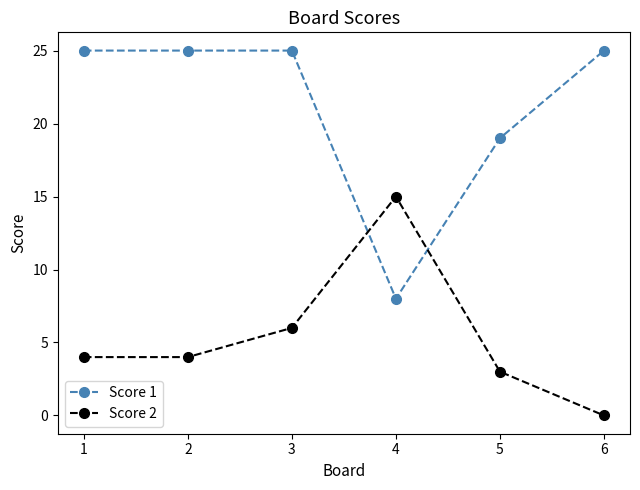

Does the chart have visible grid lines?

No